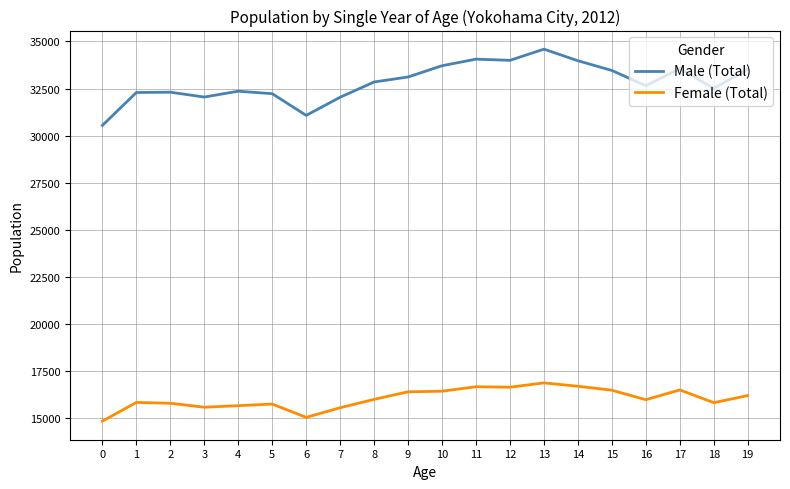

Which series has the largest range (max minus min)?

Male (Total)